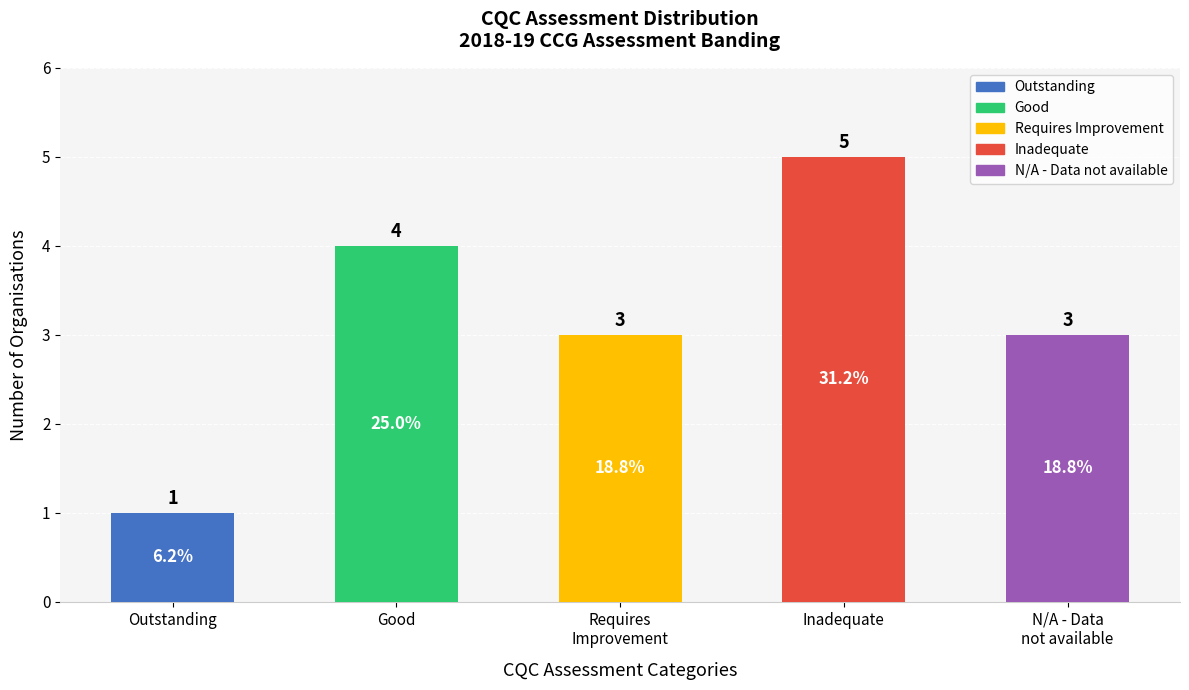

How many data points are less than 3?

1